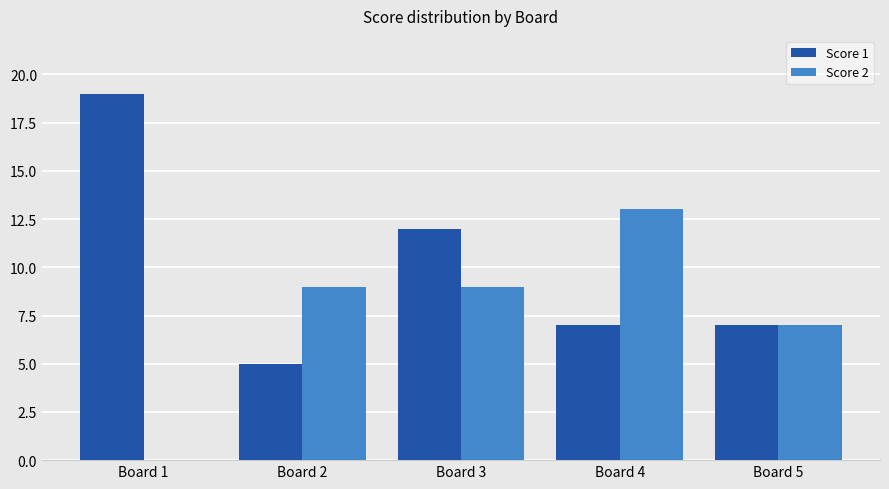

What is the spread (max minus min) of values at Board 1?

19